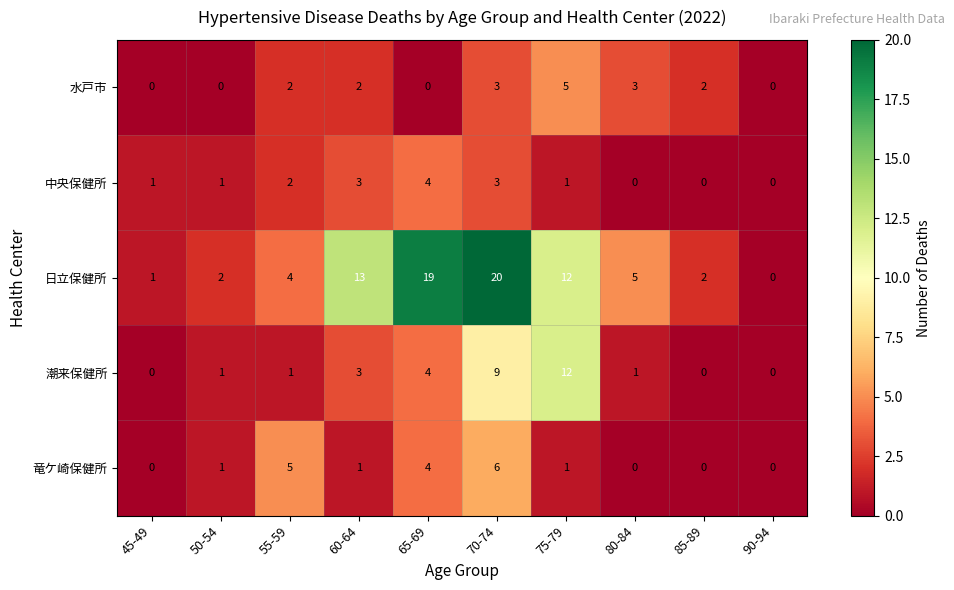

What is the average value of the 潮来保健所 series?

3